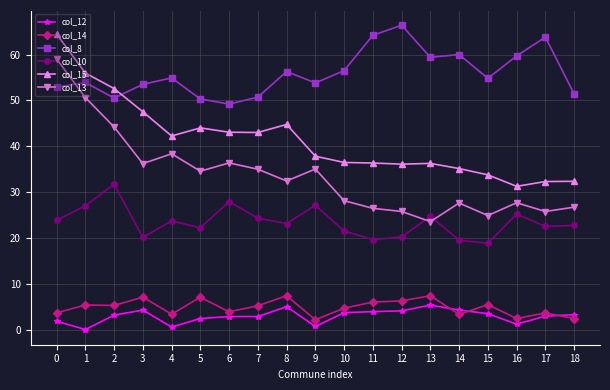

Is it true that col_8 equals 60.0 at 14?

True